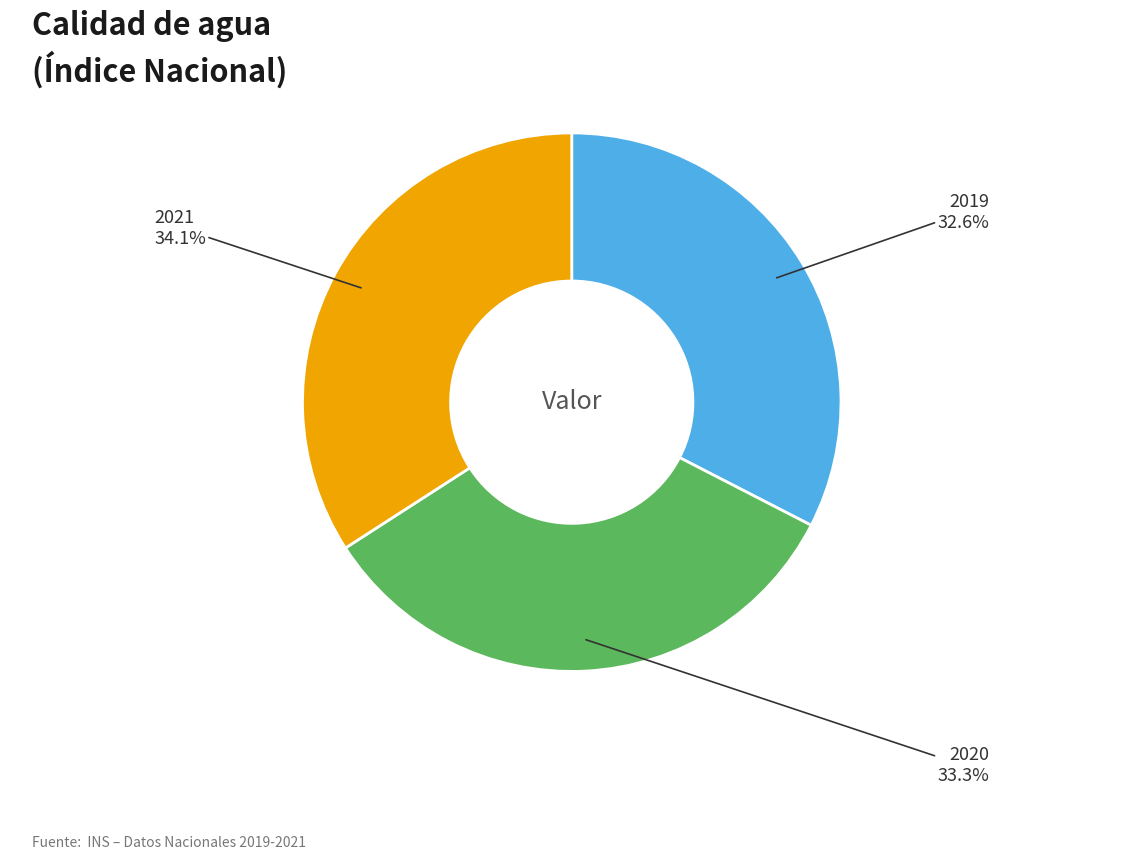

Is there a majority slice in this chart?

No